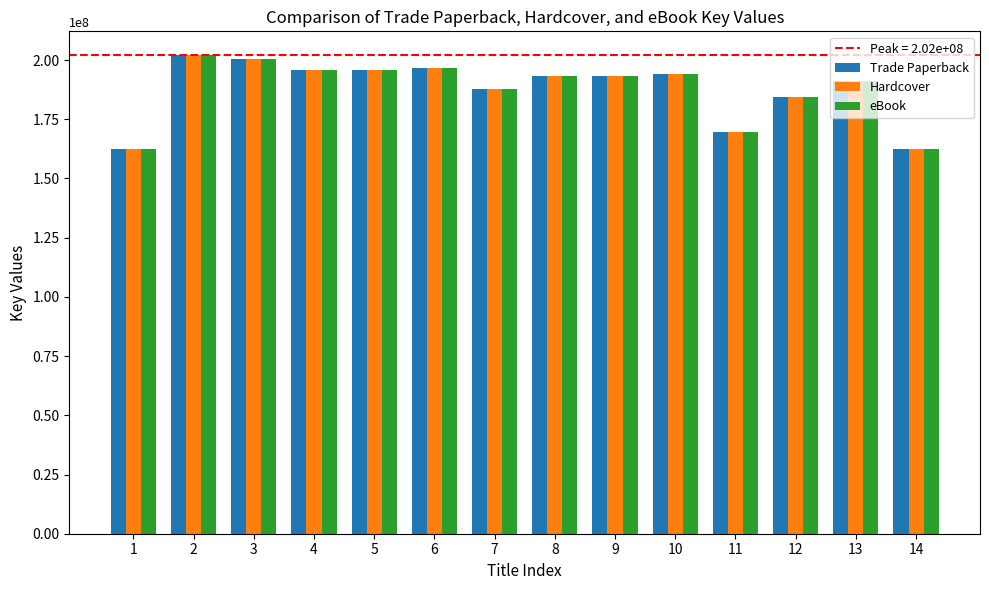

True or false: Hardcover has a value of 62554142 at 5.

False